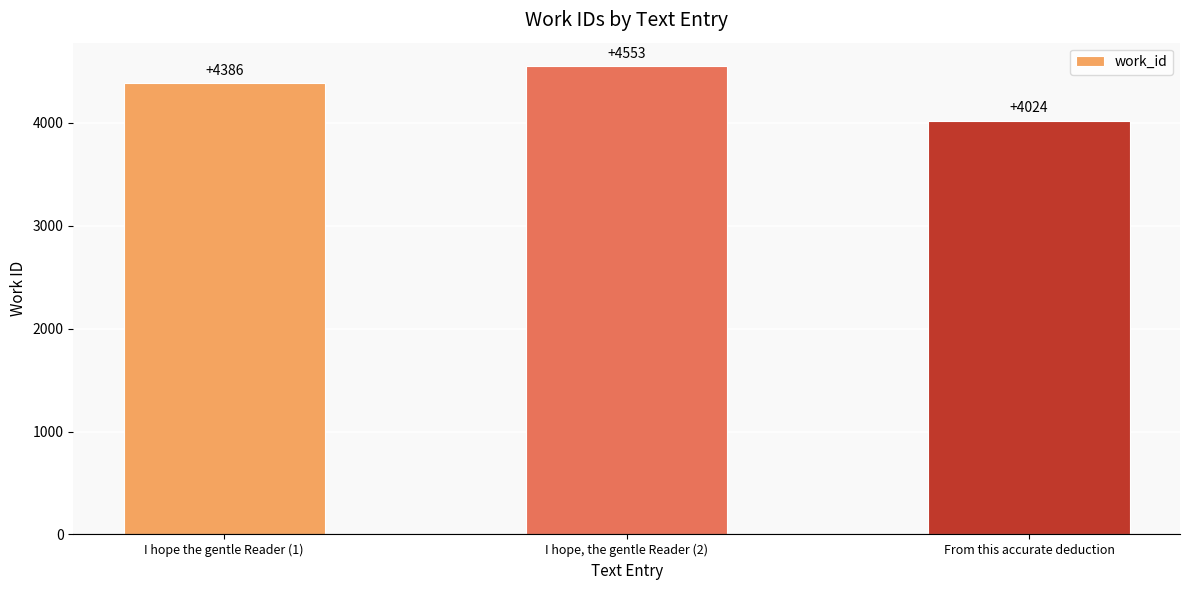

Between From this accurate deduction and I hope the gentle Reader (1), which is larger?

I hope the gentle Reader (1)